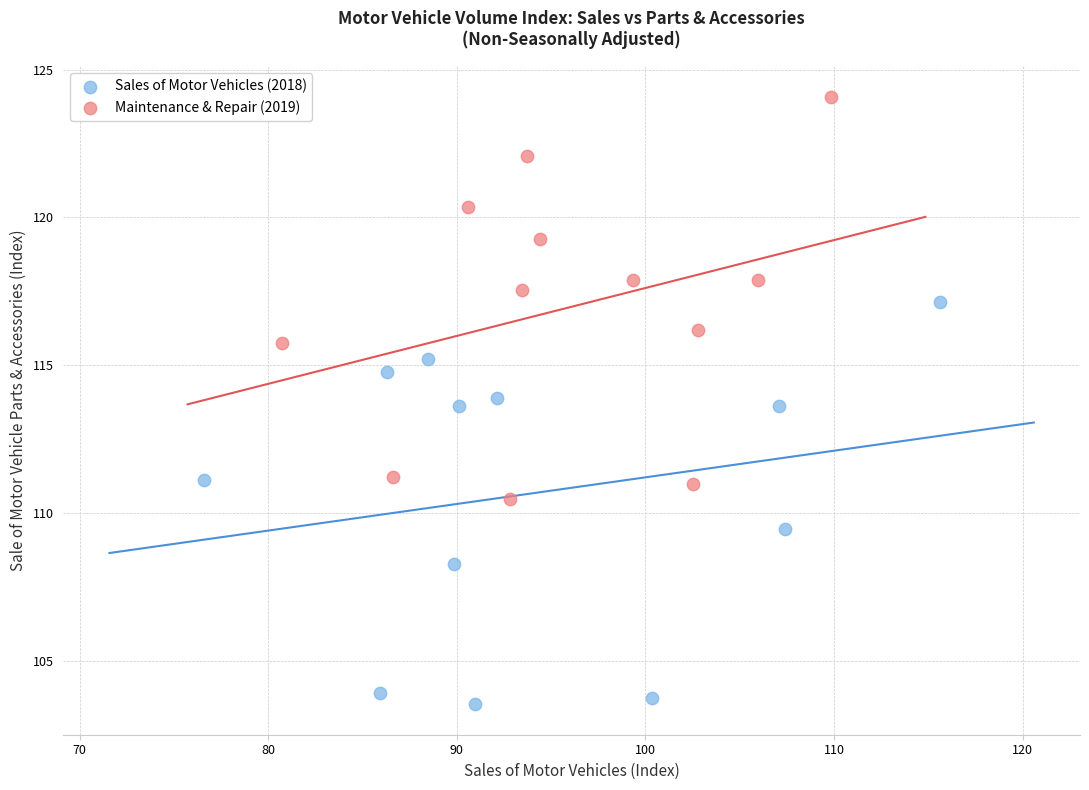

Which series reaches the minimum Y coordinate?

Sales of Motor Vehicles (2018)